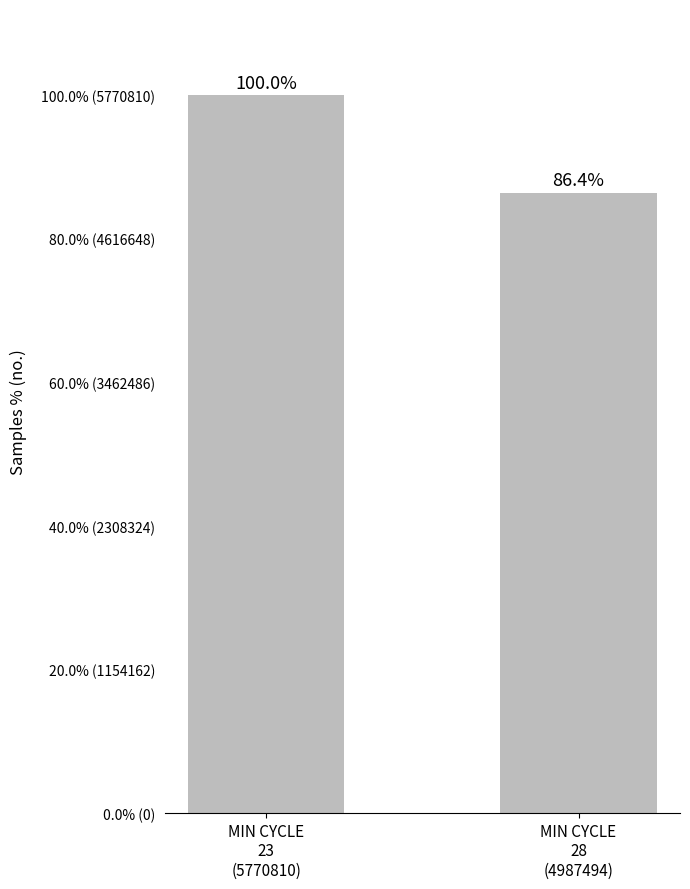

Is it true that the value at MIN CYCLE
28
(4987494) is 4987493.5?

True